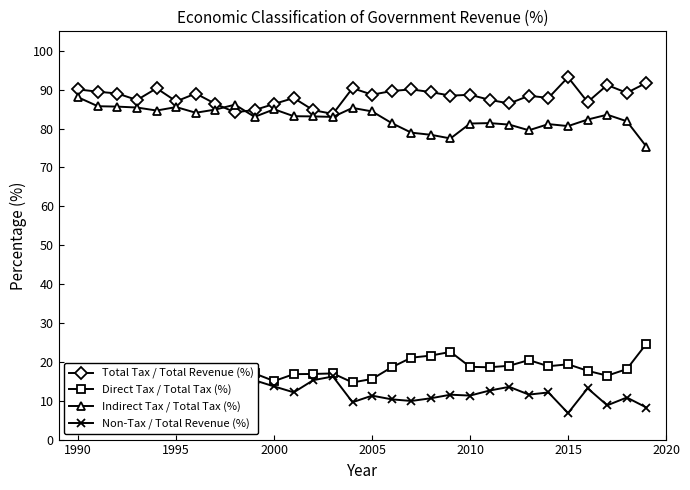

What is the highest value of the Total Tax / Total Revenue (%) series?

93.2